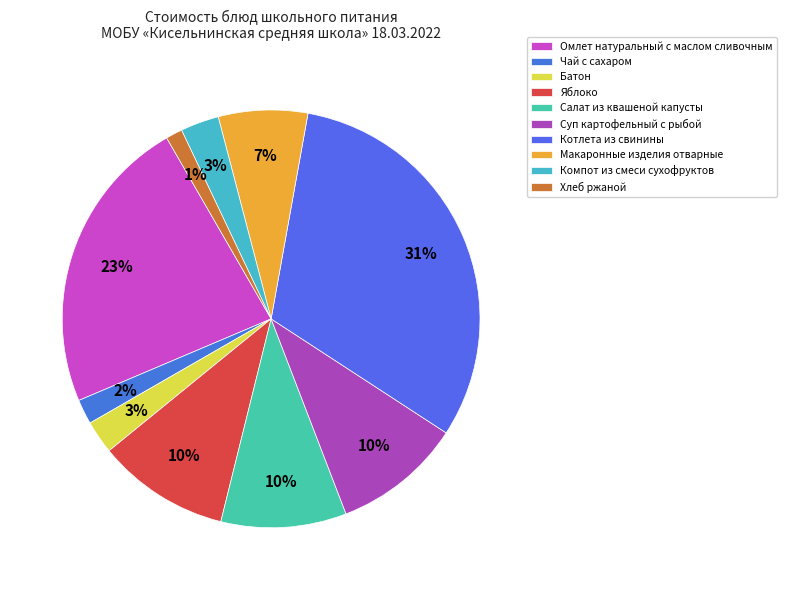

Is there a majority slice in this chart?

No